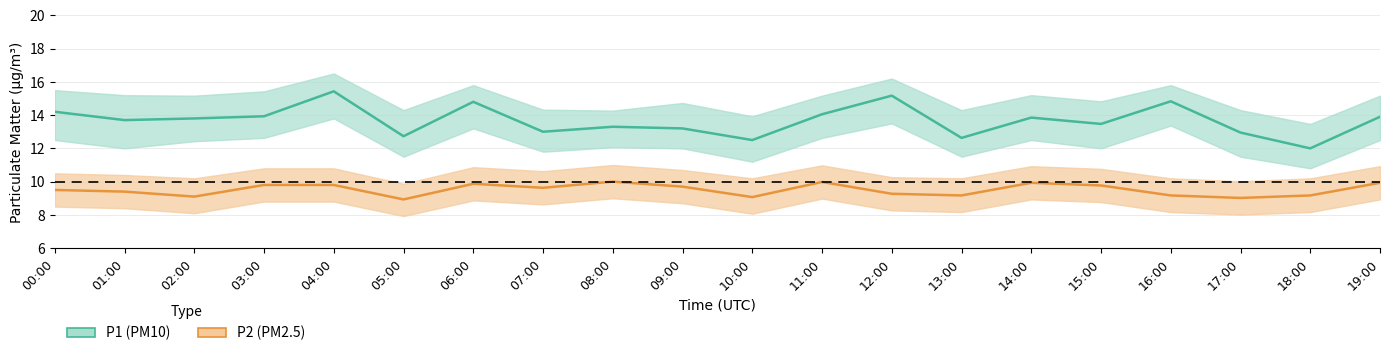

True or false: P2 (PM2.5) has a value of 9.2 at 18:00.

True